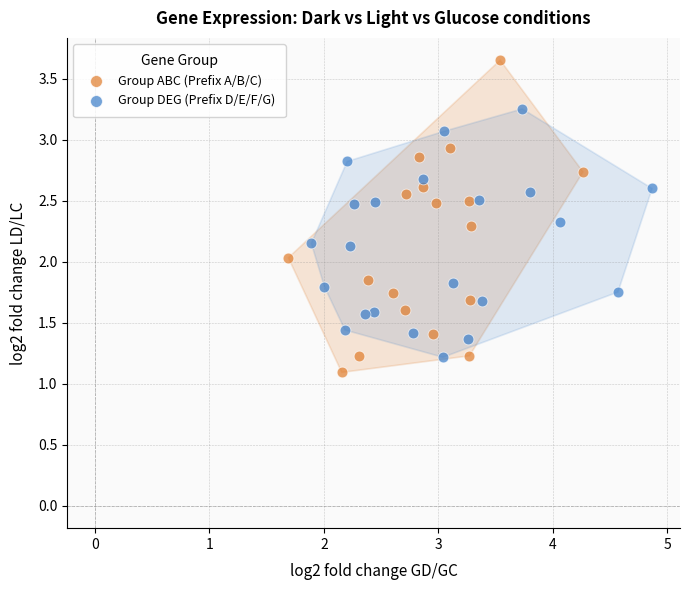

Which series has the largest Y range (max minus min)?

Group ABC (Prefix A/B/C)